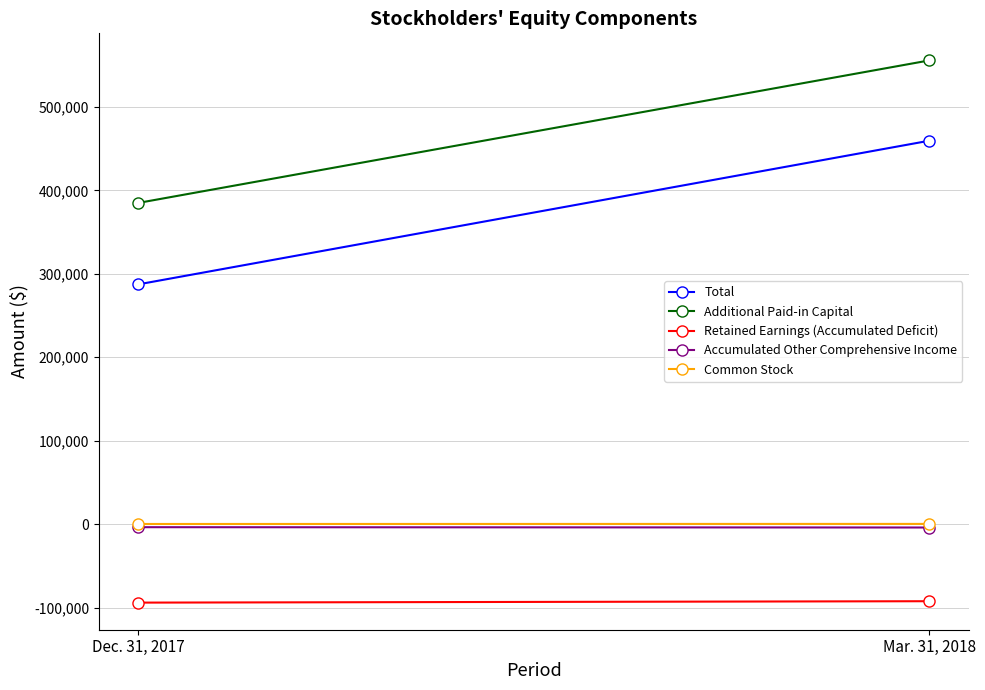

True or false: Common Stock has a value of 389 at Mar. 31, 2018.

False